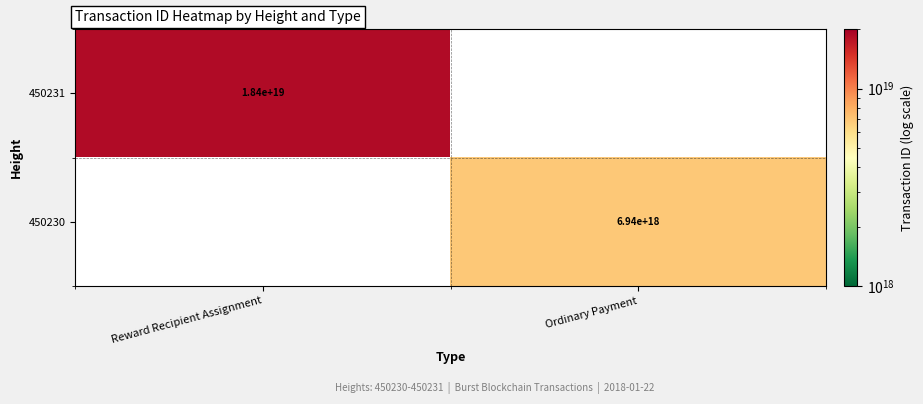

True or false: 450230 has a value of 2415520077714458624 at Ordinary Payment.

False